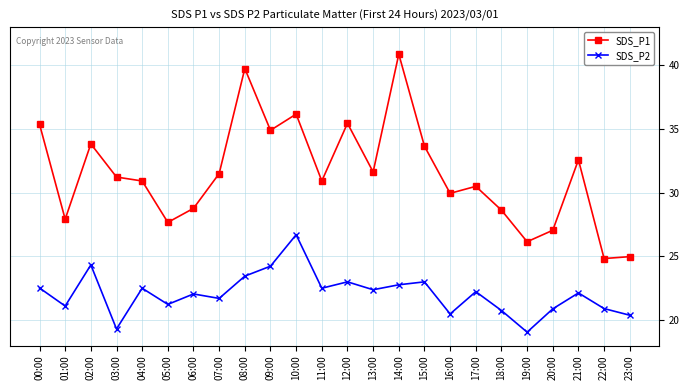

Where does the SDS_P2 series first go above 22?

00:00